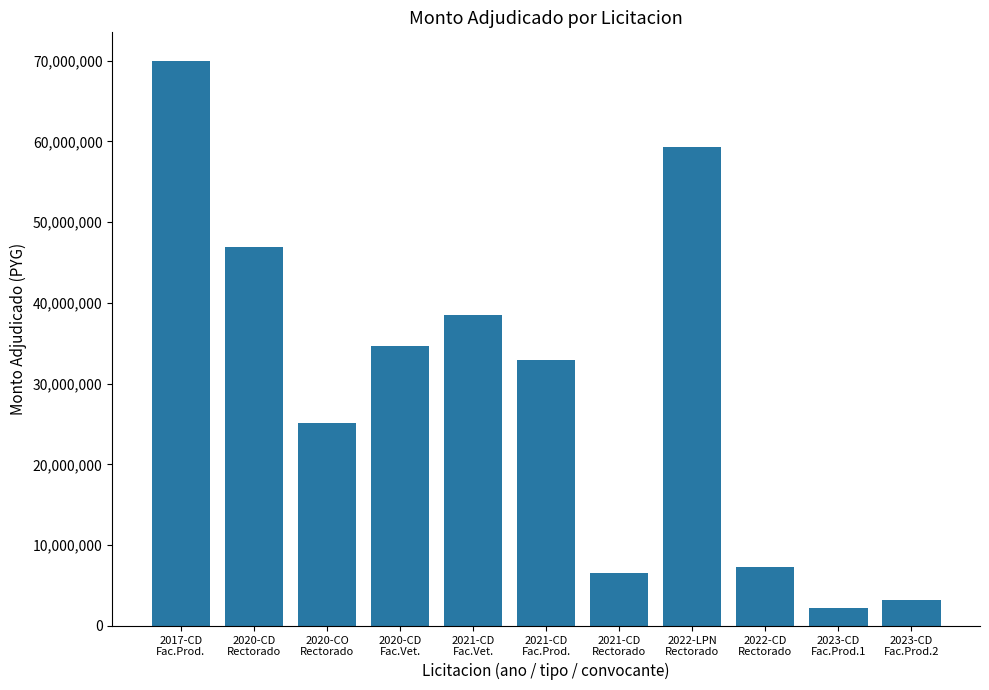

What is the average value?

29695924